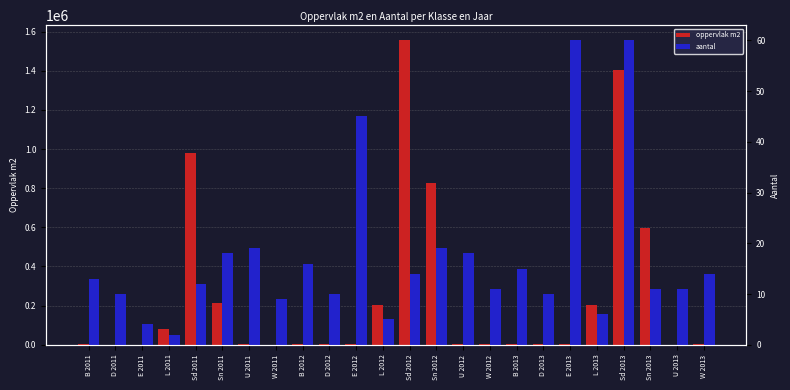

Reading right to left, extract all data points from this chart.

oppervlak m2: W 2013=2077.4	U 2013=1389.1	Sn 2013=595780.7	Sd 2013=1403824.0	L 2013=202257.4	E 2013=1559.6	D 2013=2120.5	B 2013=2808.7	W 2012=1675.9	U 2012=2290.5	Sn 2012=825747.9	Sd 2012=1555382.3	L 2012=203929.6	E 2012=1614.1	D 2012=2519.1	B 2012=2765.2	W 2011=1306.0	U 2011=3524.4	Sn 2011=211065.8	Sd 2011=980305.9	L 2011=78735.8	E 2011=227.7	D 2011=1326.9	B 2011=2682.1
aantal: W 2013=14.0	U 2013=11.0	Sn 2013=11.0	Sd 2013=60.0	L 2013=6.0	E 2013=60.0	D 2013=10.0	B 2013=15.0	W 2012=11.0	U 2012=18.0	Sn 2012=19.0	Sd 2012=14.0	L 2012=5.0	E 2012=45.0	D 2012=10.0	B 2012=16.0	W 2011=9.0	U 2011=19.0	Sn 2011=18.0	Sd 2011=12.0	L 2011=2.0	E 2011=4.0	D 2011=10.0	B 2011=13.0